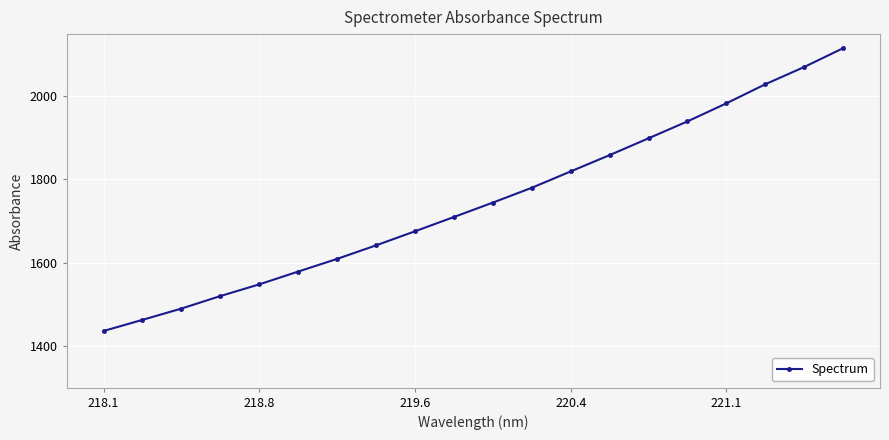

What is the smallest value displayed?

1436.1